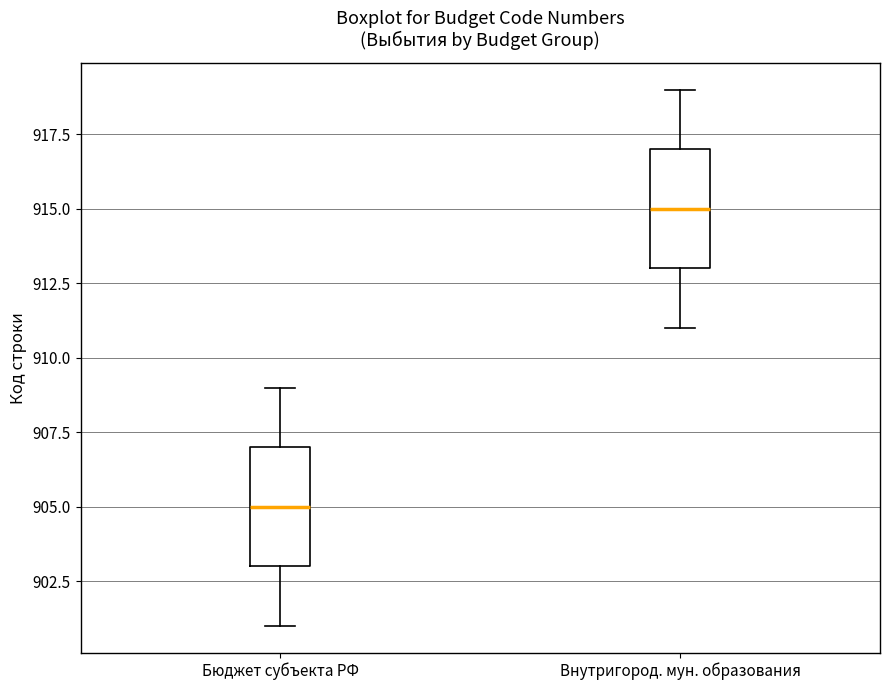

Where is the lower edge of the box for Внутригород. мун. образования on the y-axis? The values are not printed on the chart, so give them approximately, as read against the axis.

913